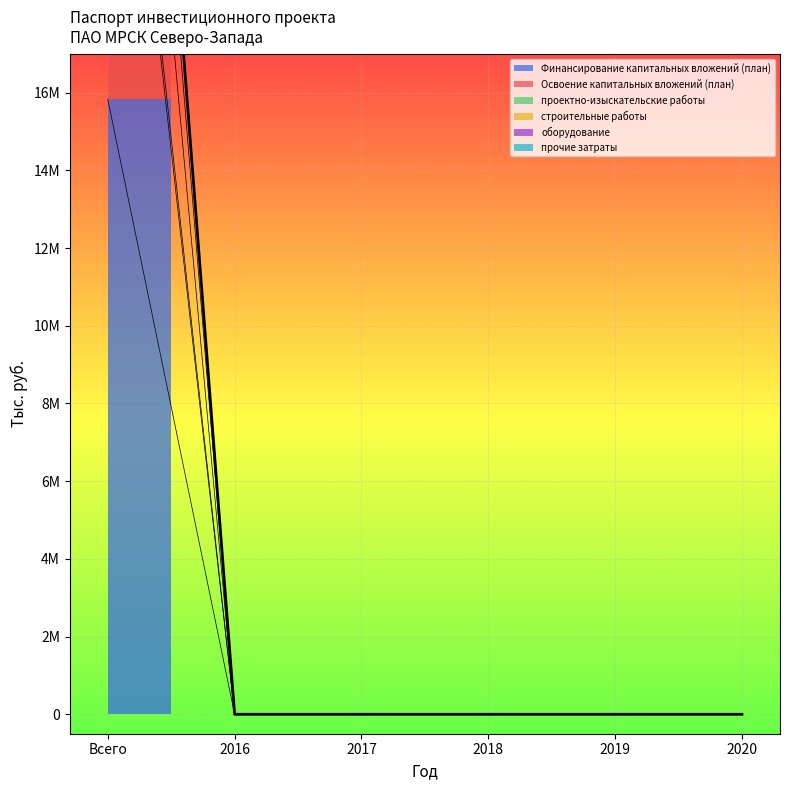

True or false: Освоение капитальных вложений (план) has a value of 15825064 at Всего.

True